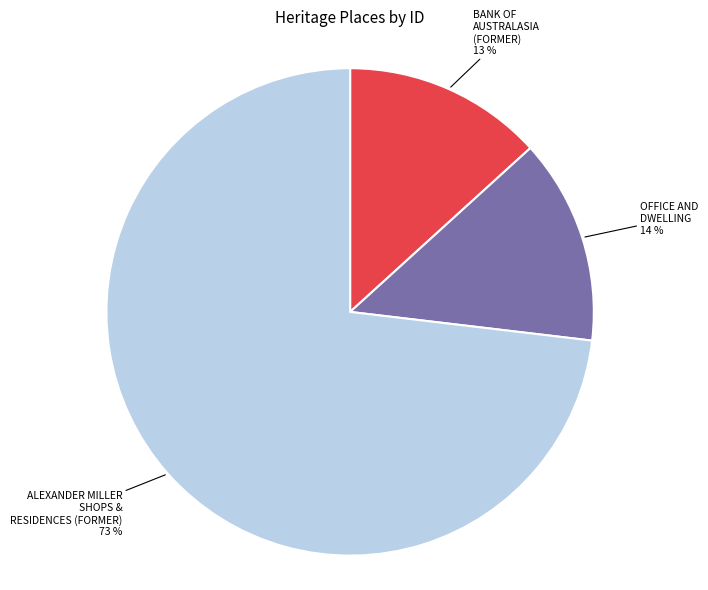

To the nearest percent, what is the average slice percentage?

33%